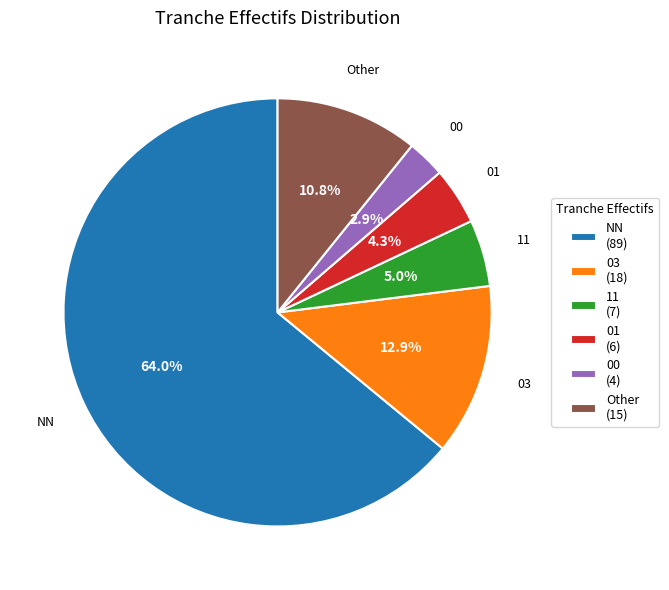

What percentage do 03 and Other together represent?

23.7%